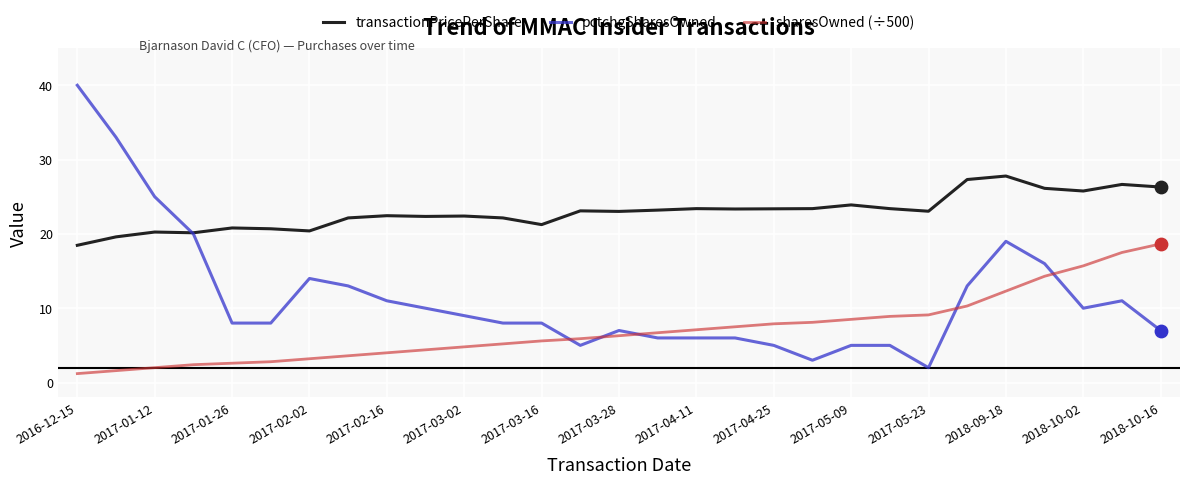

Which series has the largest total across all categories?

transactionPricePerShare